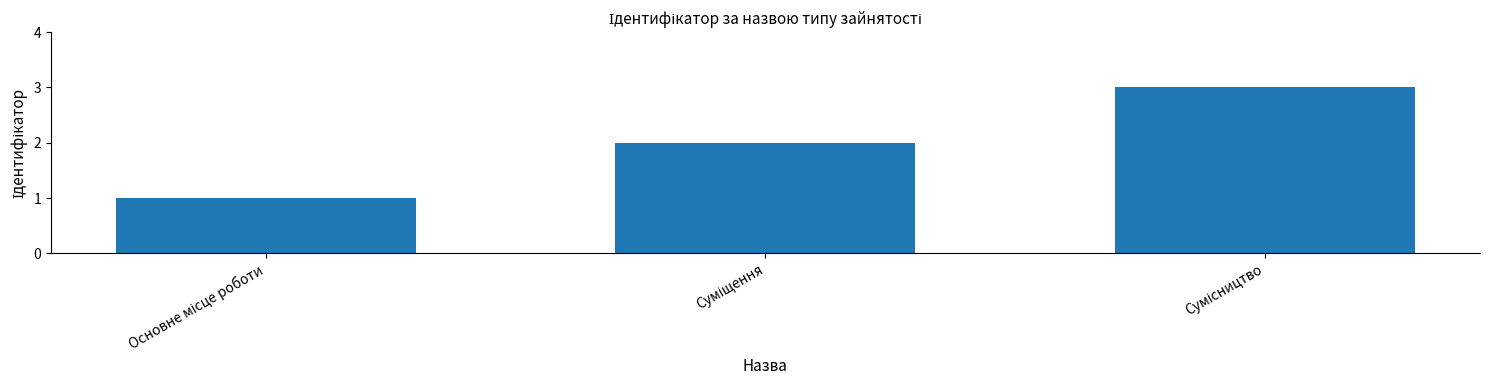

What is the sum of all values?

6